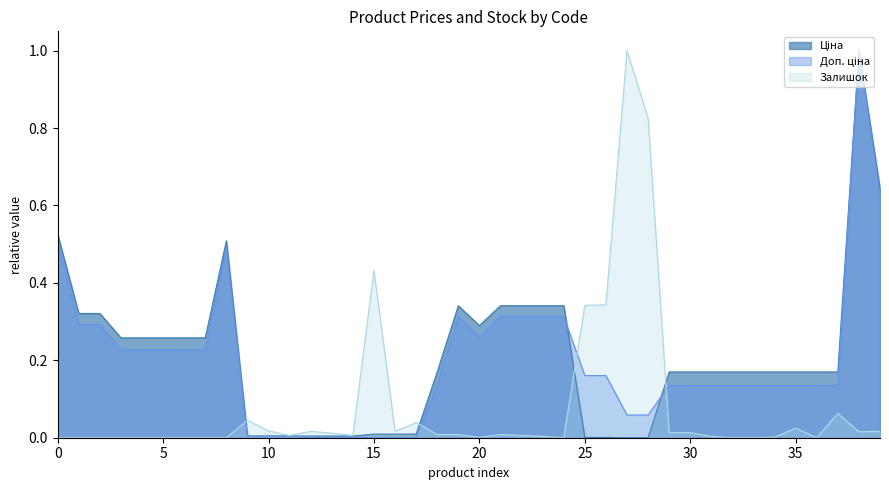

How many data points in Залишок are above 0?

27